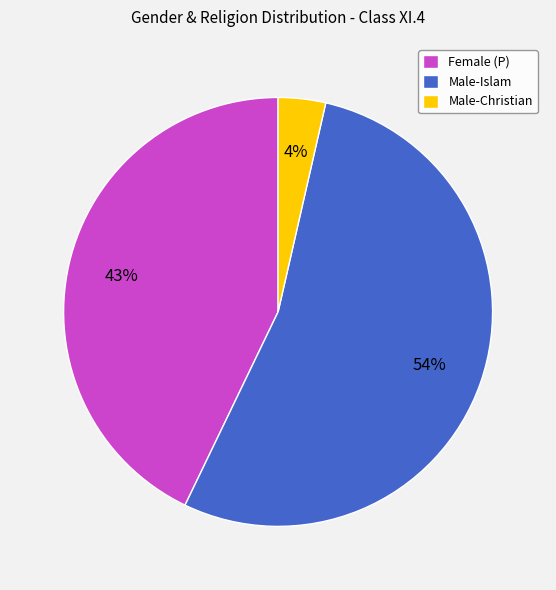

Is the sum of Male-Christian and Female (P) greater than half?

No